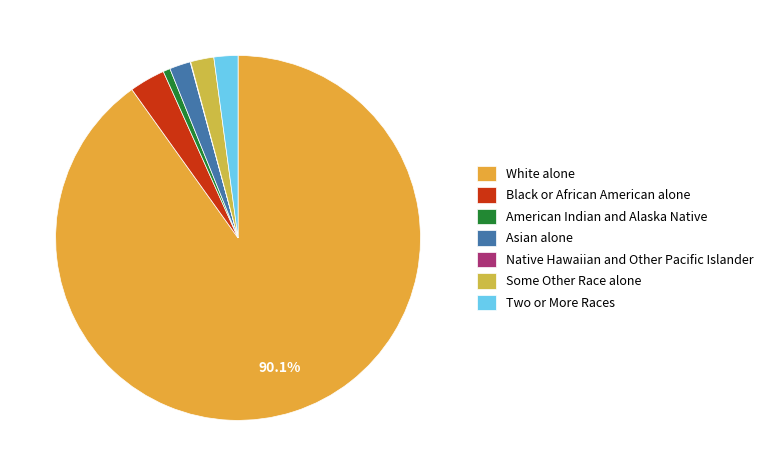

To the nearest percent, what portion does White alone represent?

90%